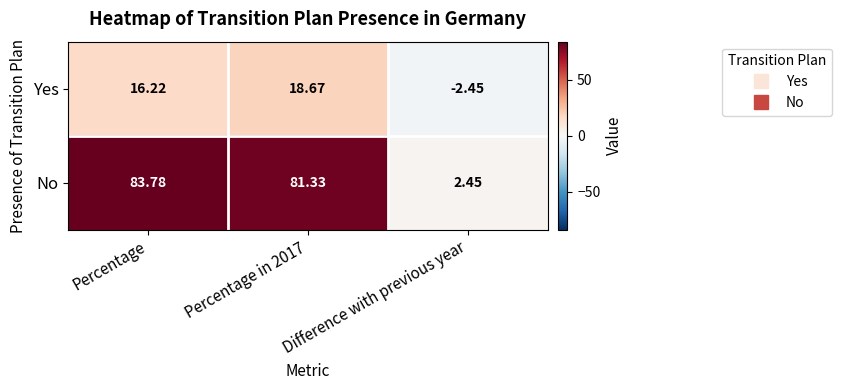

What is the total value across all series at Percentage?

100.0